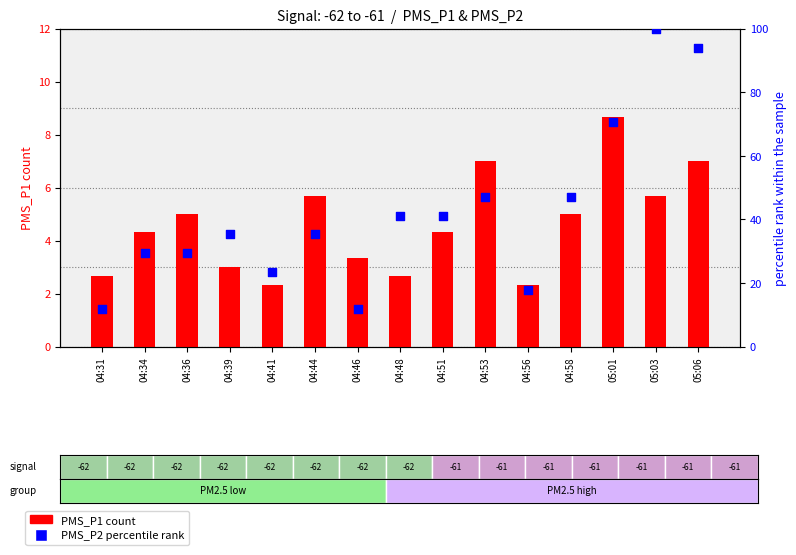

What are all the series names shown in the legend?

PMS_P1 count, PMS_P2 percentile rank